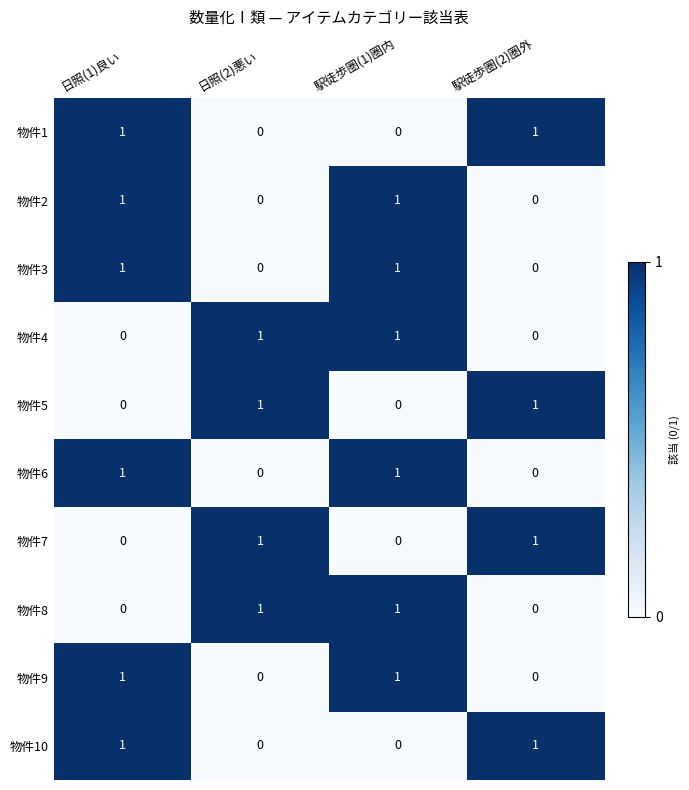

How many positive values does the 物件5 series have?

2